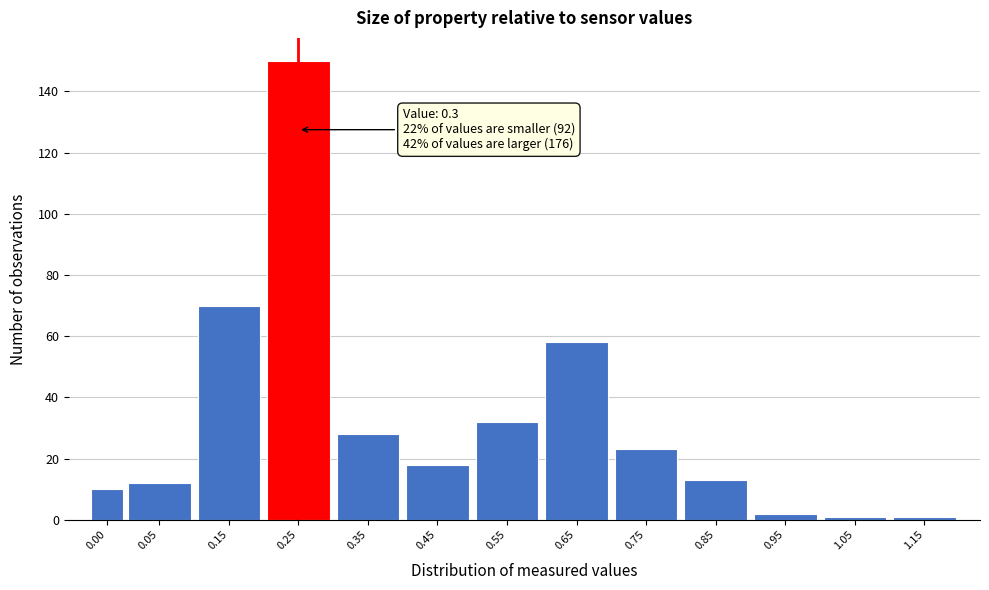

Reading left to right, list all the values displayed in this chart.

10	12	70	150	28	18	32	58	23	13	2	1	1